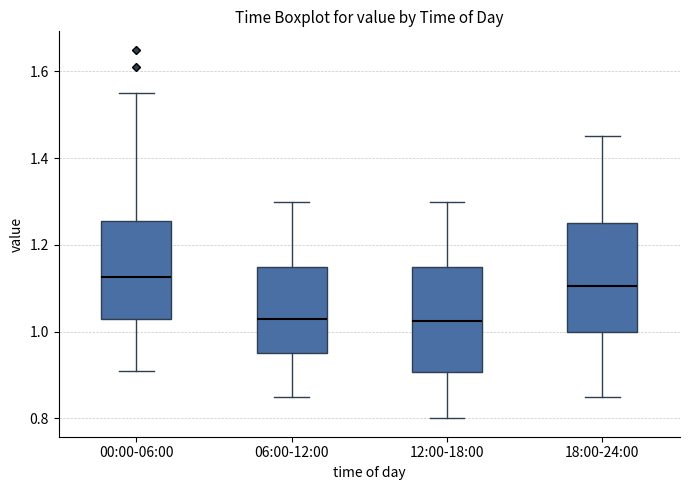

Which box's median line is the highest?

00:00-06:00